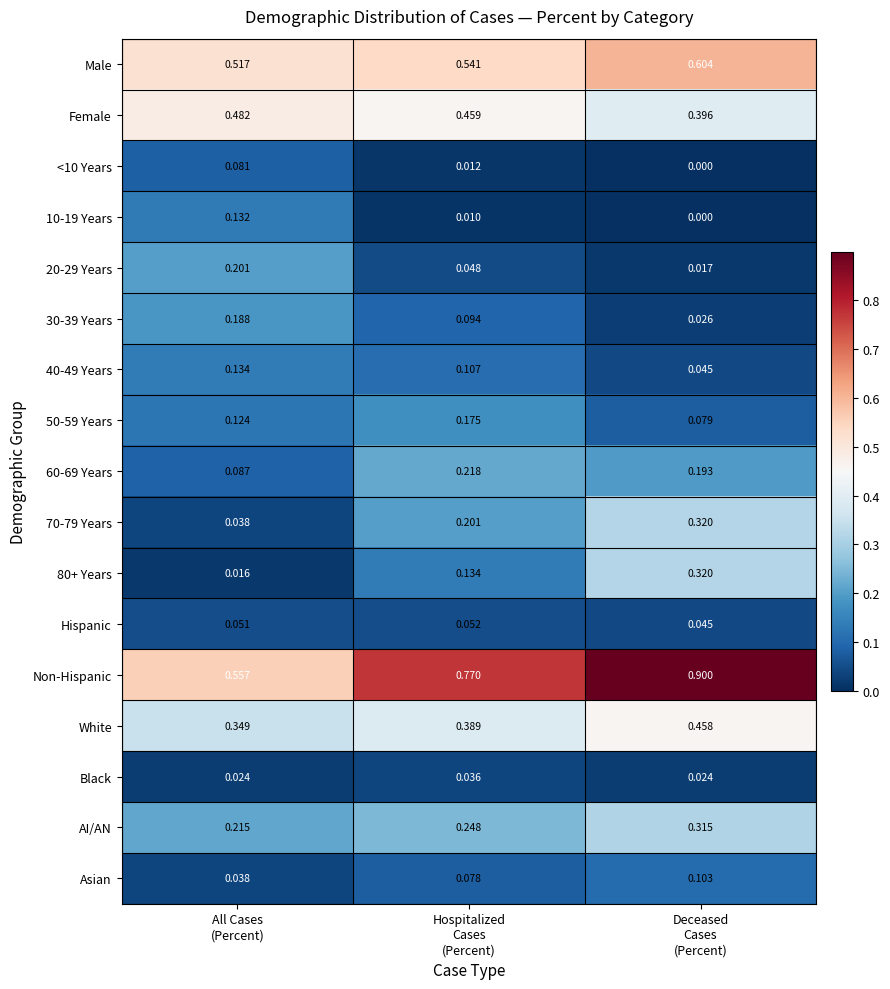

Which series has the widest spread of values?

Non-Hispanic